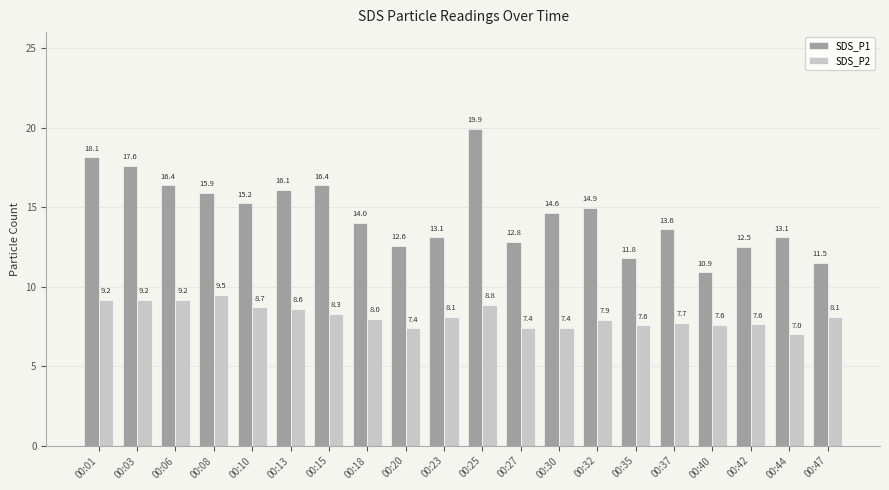

Reading left to right, list all the values displayed in this chart.

SDS_P1: 00:01=18.1	00:03=17.6	00:06=16.4	00:08=15.9	00:10=15.2	00:13=16.1	00:15=16.4	00:18=14.0	00:20=12.6	00:23=13.1	00:25=19.9	00:27=12.8	00:30=14.6	00:32=14.9	00:35=11.8	00:37=13.6	00:40=10.9	00:42=12.5	00:44=13.1	00:47=11.5
SDS_P2: 00:01=9.2	00:03=9.2	00:06=9.2	00:08=9.5	00:10=8.7	00:13=8.6	00:15=8.3	00:18=8.0	00:20=7.4	00:23=8.1	00:25=8.8	00:27=7.4	00:30=7.4	00:32=7.9	00:35=7.6	00:37=7.7	00:40=7.6	00:42=7.6	00:44=7.0	00:47=8.1